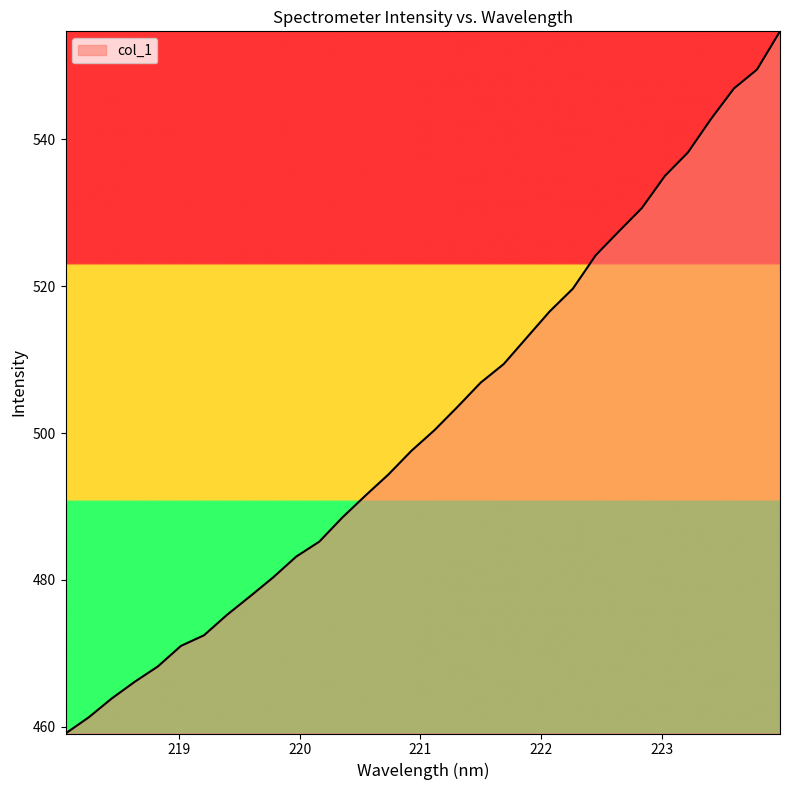

Does the chart have visible grid lines?

No